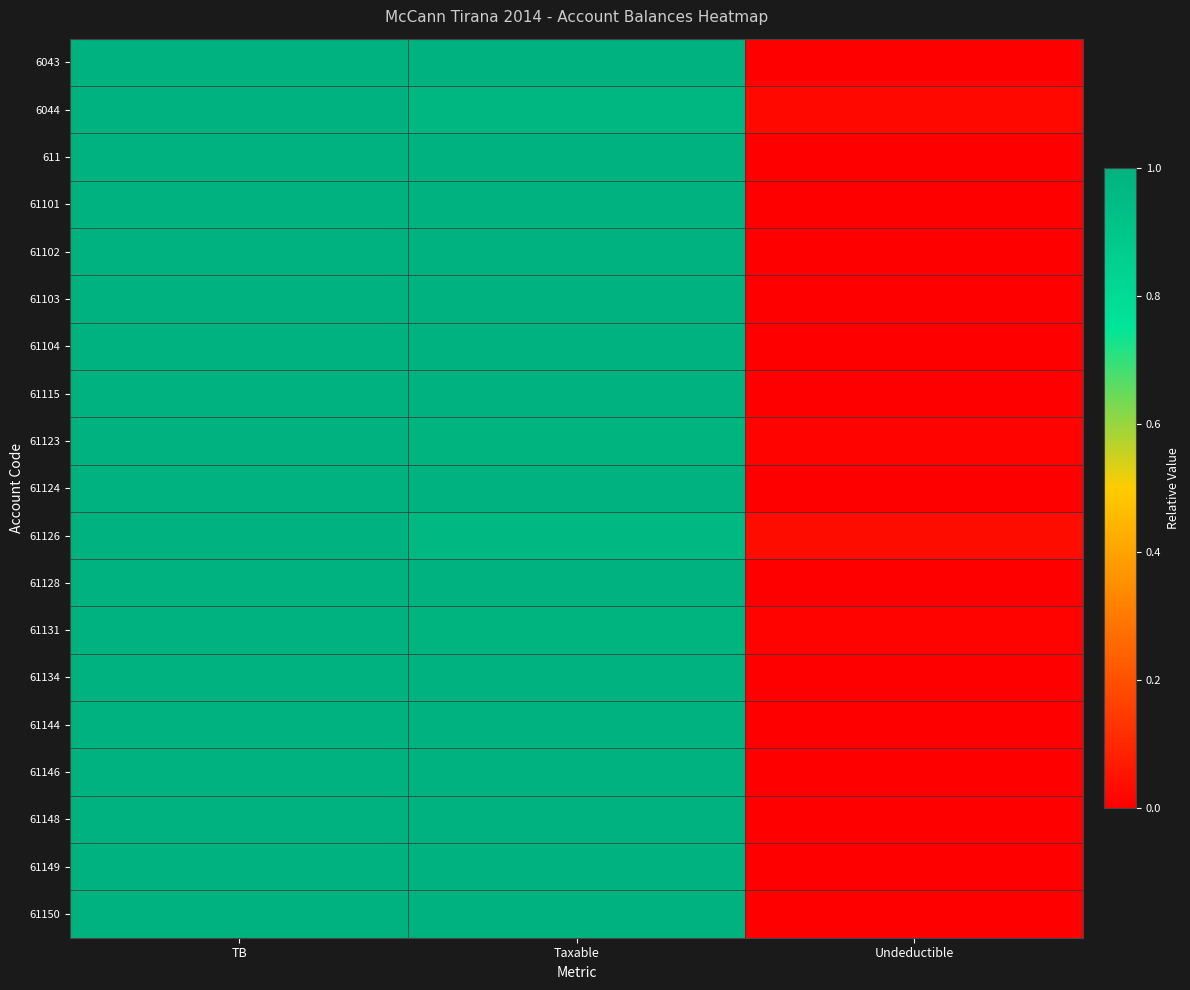

List the series in order of their peak value, lowest first.

6043, 6044, 611, 61101, 61102, 61103, 61104, 61115, 61123, 61124, 61126, 61128, 61131, 61134, 61144, 61146, 61148, 61149, 61150